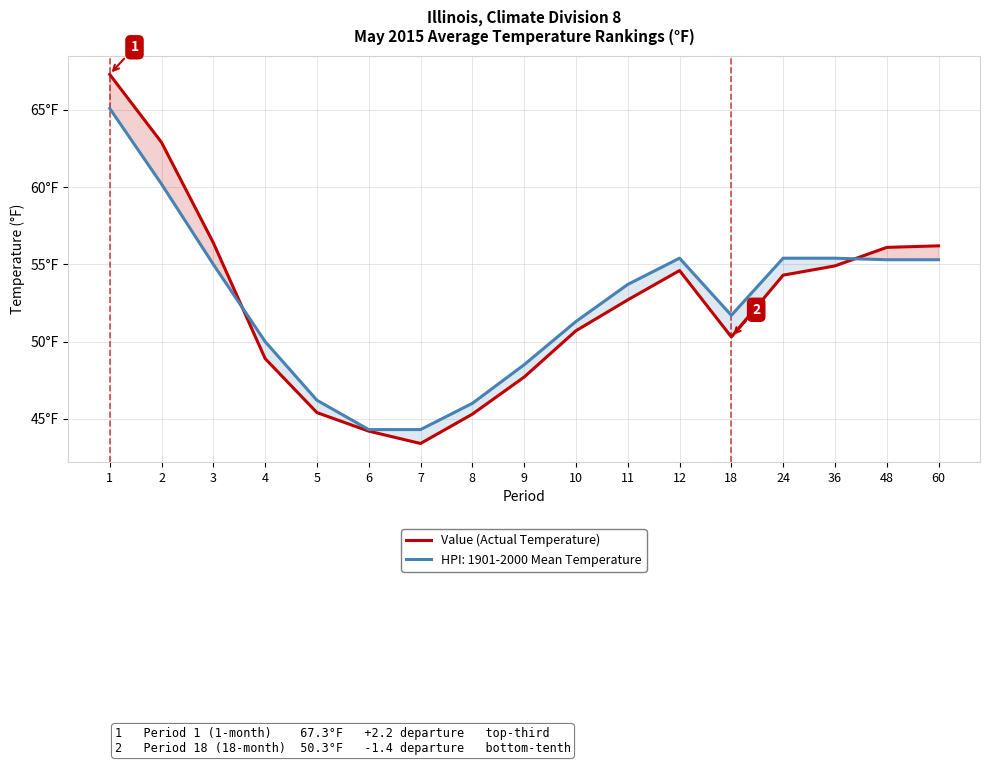

Reading left to right, what are all the values shown in this chart?

67.3	62.9	56.4	48.9	45.4	44.2	43.4	45.3	47.7	50.7	52.7	54.6	50.3	54.3	54.9	56.1	56.2